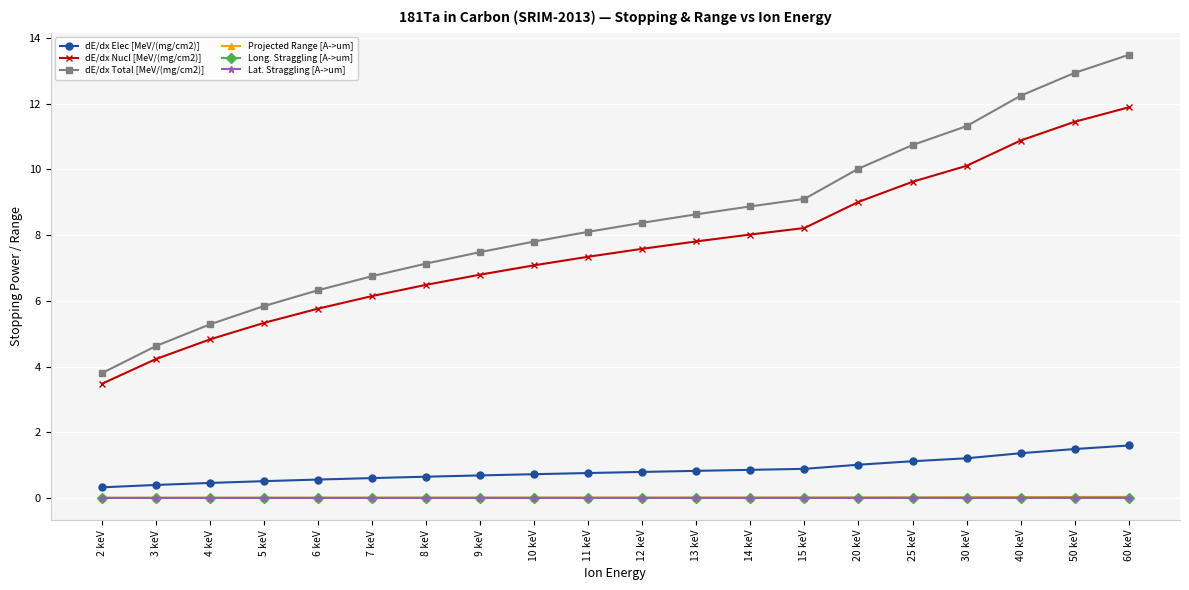

Rank the categories by dE/dx Total [MeV/(mg/cm2)] value from highest to lowest.

60 keV, 50 keV, 40 keV, 30 keV, 25 keV, 20 keV, 15 keV, 14 keV, 13 keV, 12 keV, 11 keV, 10 keV, 9 keV, 8 keV, 7 keV, 6 keV, 5 keV, 4 keV, 3 keV, 2 keV